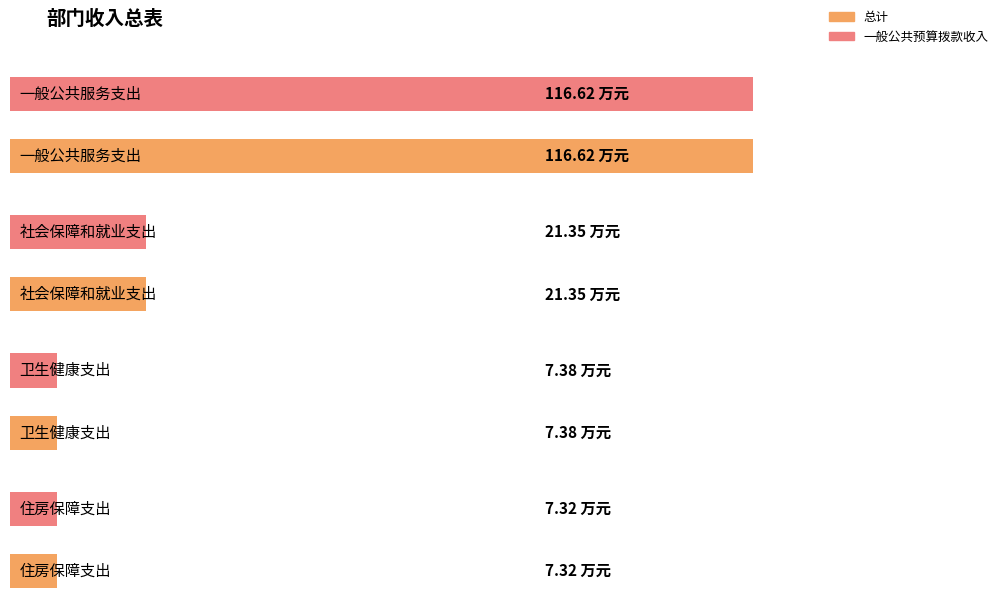

Rank the series at 一般公共服务支出 from lowest to highest value.

总计, 一般公共预算拨款收入